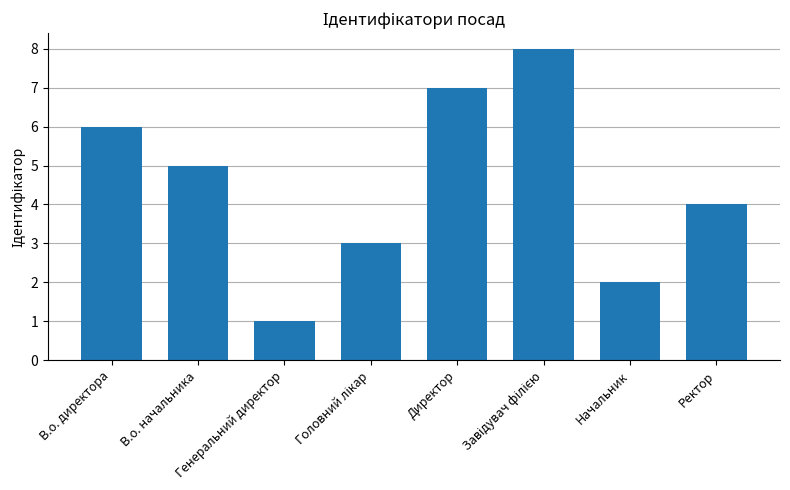

What is the maximum value shown in the chart?

8